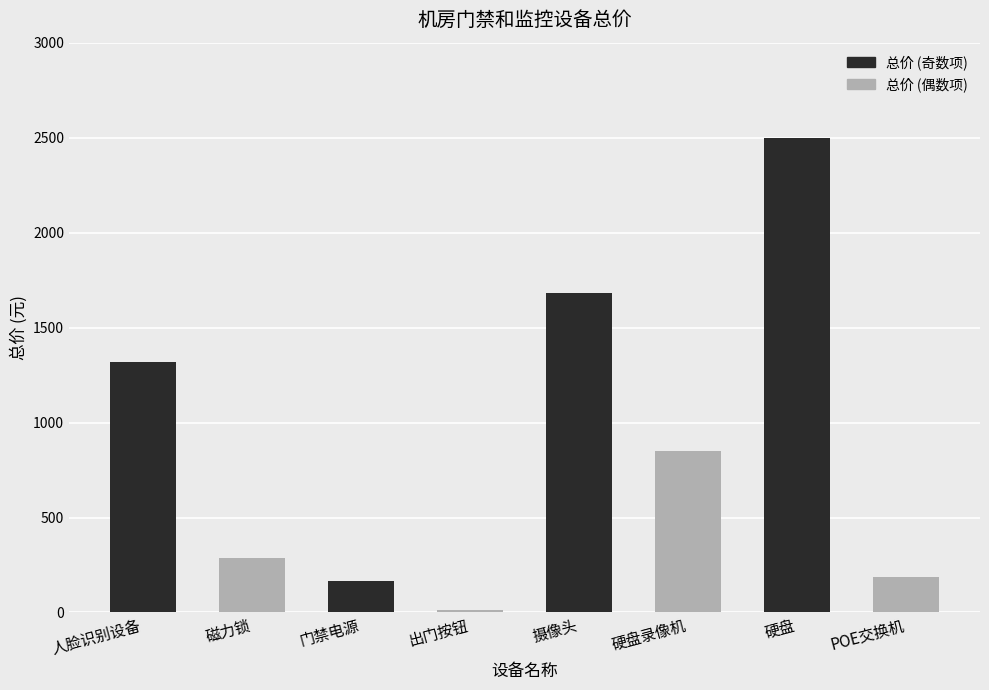

The chart shows a value of 846 at 人脸识别设备. True or false?

False